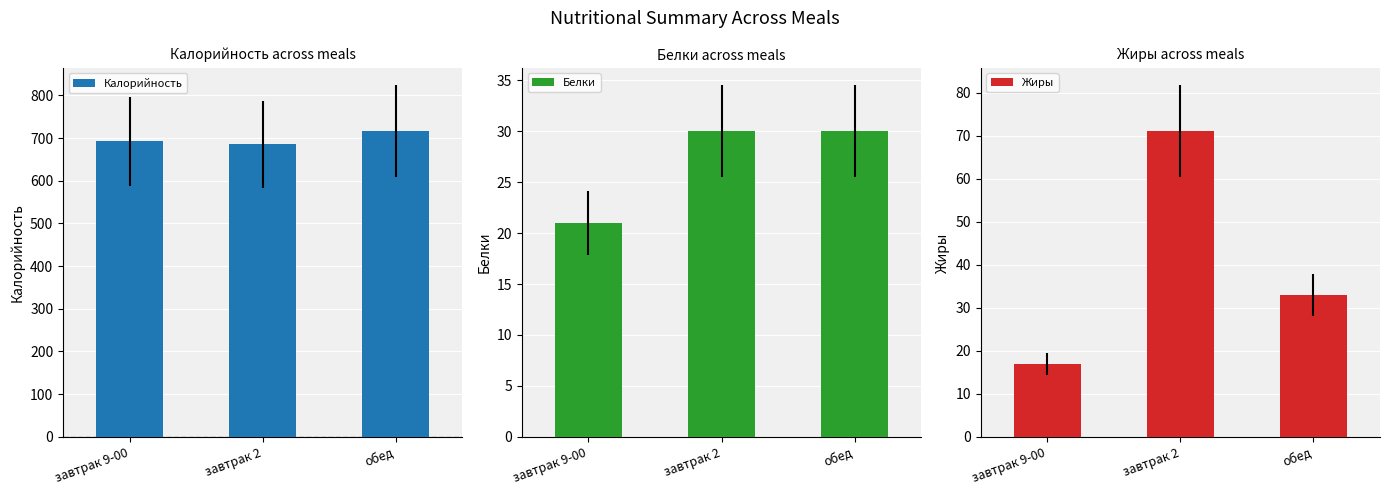

What is the spread (max minus min) of values at завтрак 2?

655